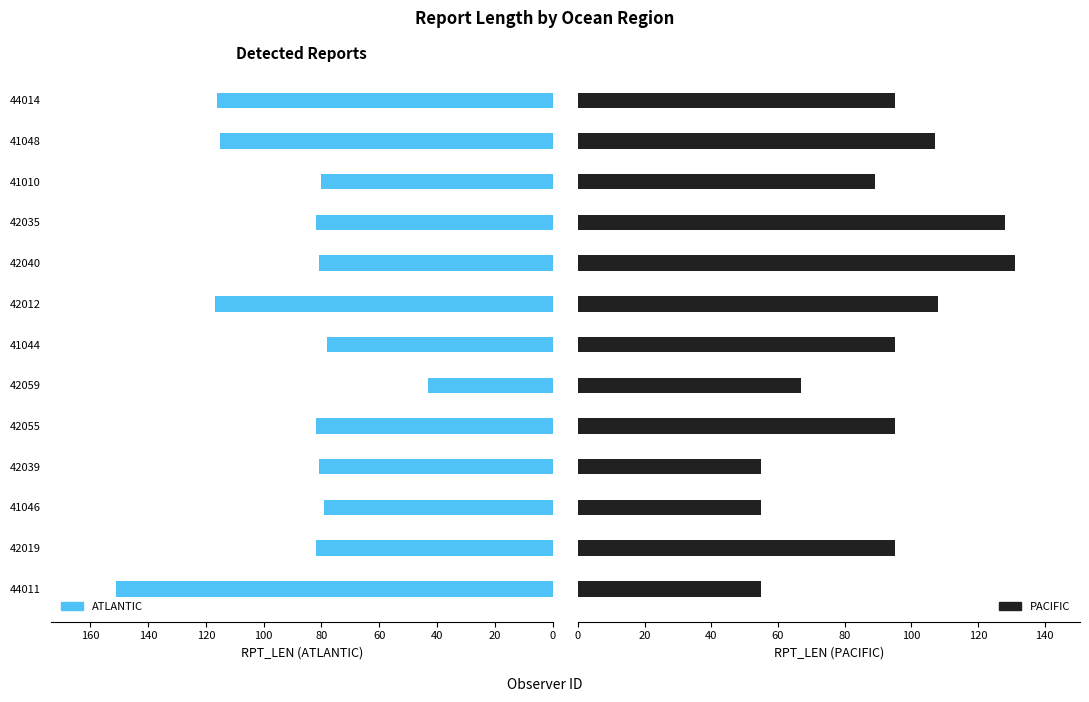

How many bars are there in total?

26